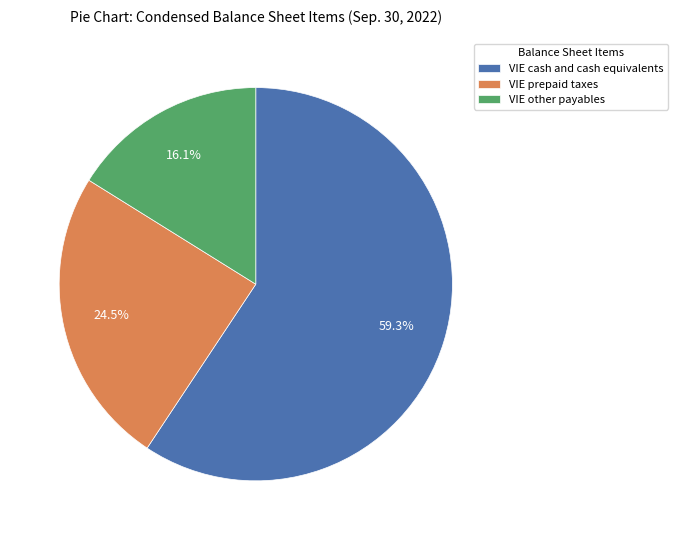

How many segments does this pie chart have?

3